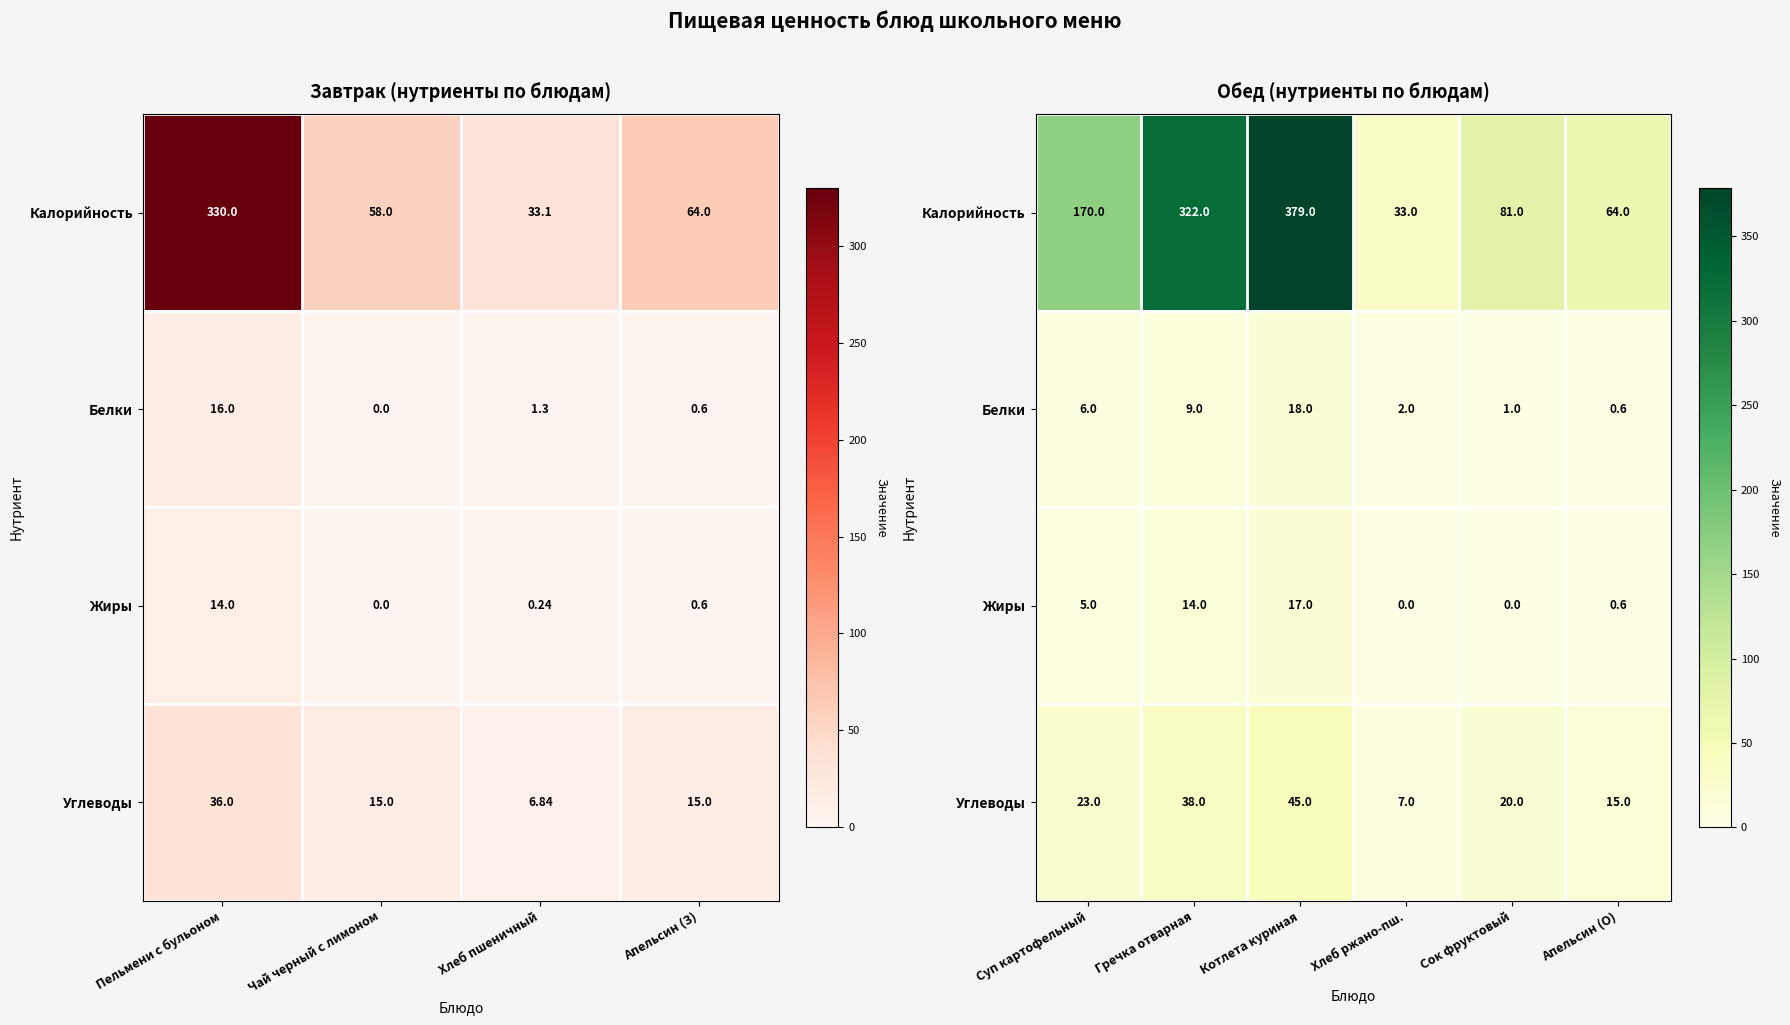

What is the average value of the Углеводы series?

24.7